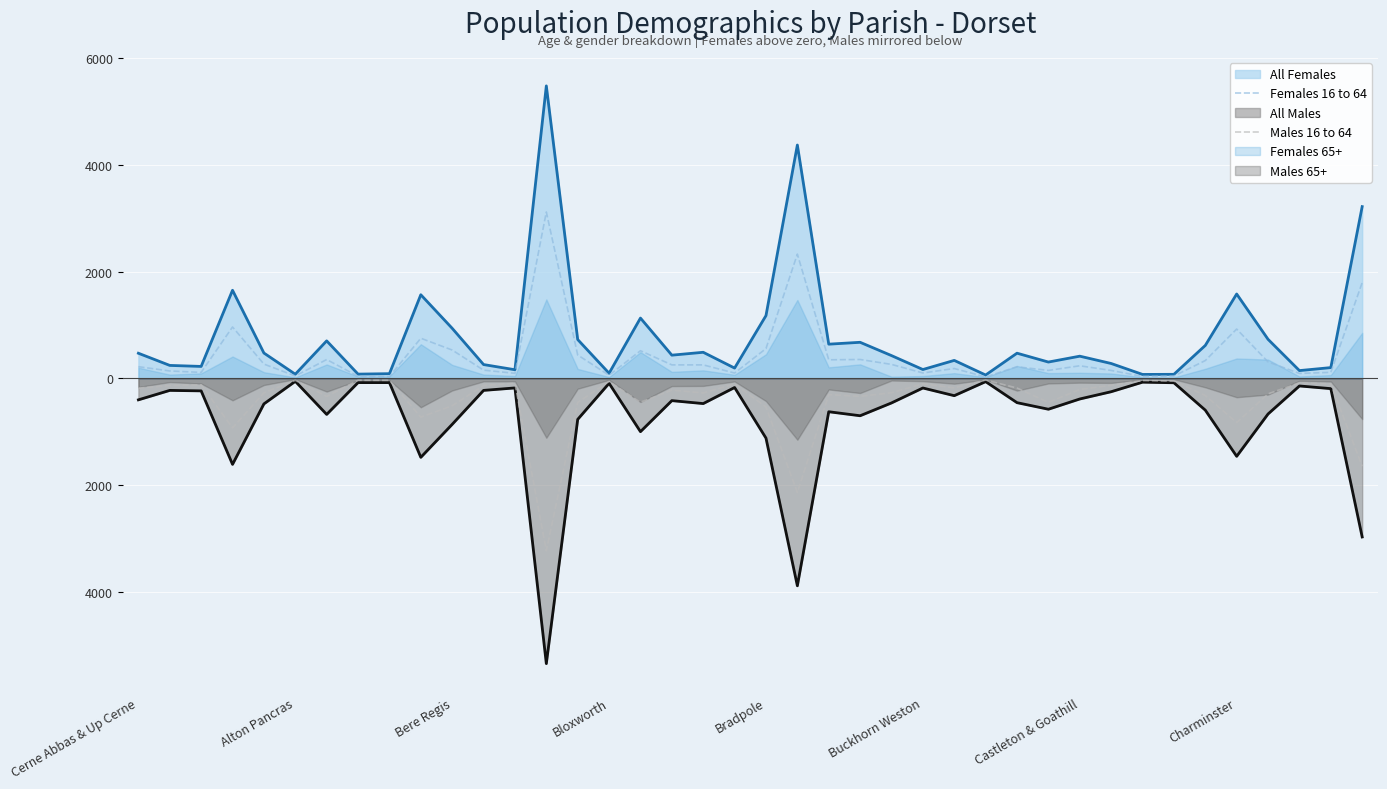

How many interior local peaks does the Males 16 to 64 series have?

12